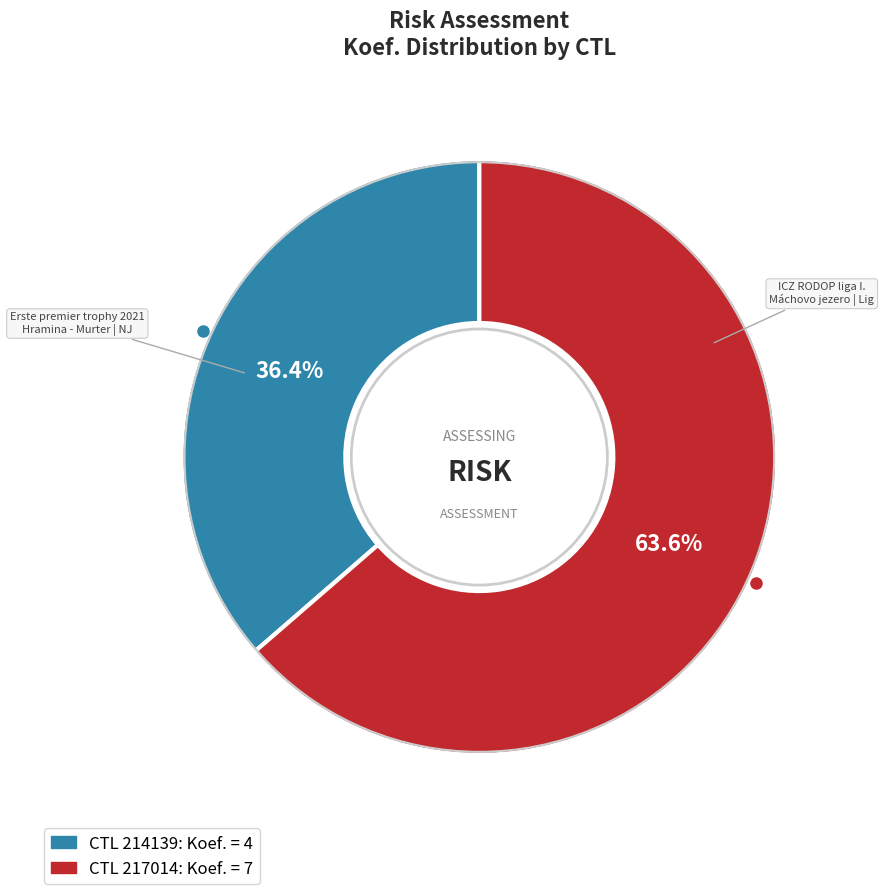

How many segments does this pie chart have?

2